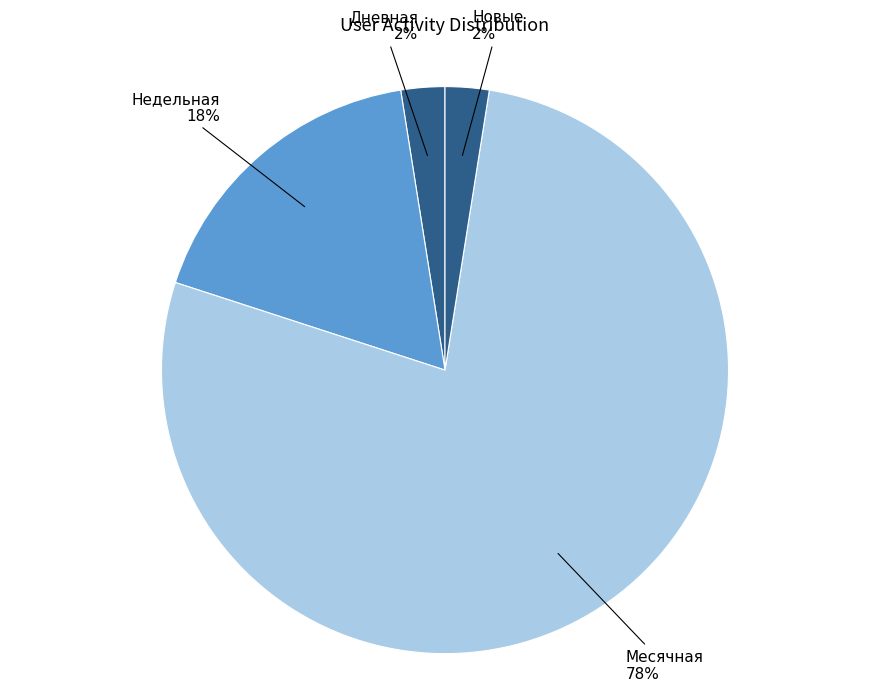

Is it true that Недельная is 24% of the pie?

False